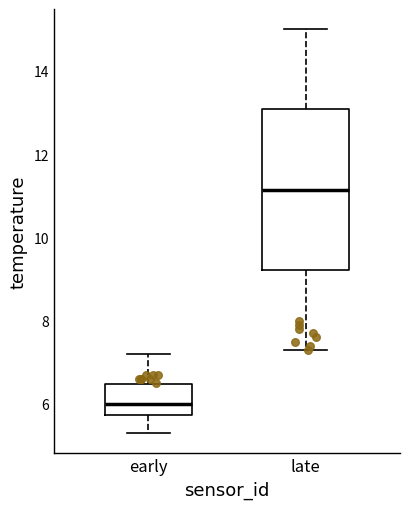

Reading left to right, read every box against the y-axis: the position of its median line, the range the box covers, and the ends of its whiskers. The values are not printed on the chart, so give them approximately, as read against the axis.

early: median 6.0, box 5.8 to 6.4, whiskers 5.4 to 7.2
late: median 11.2, box 9.2 to 13.0, whiskers 7.4 to 15.0